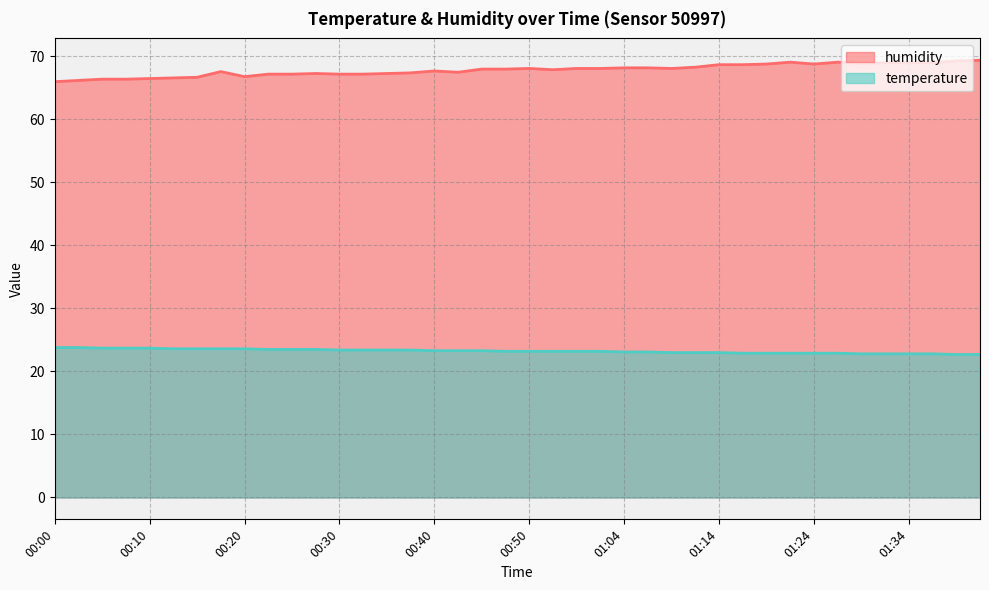

How many categories are shown in the chart?

40